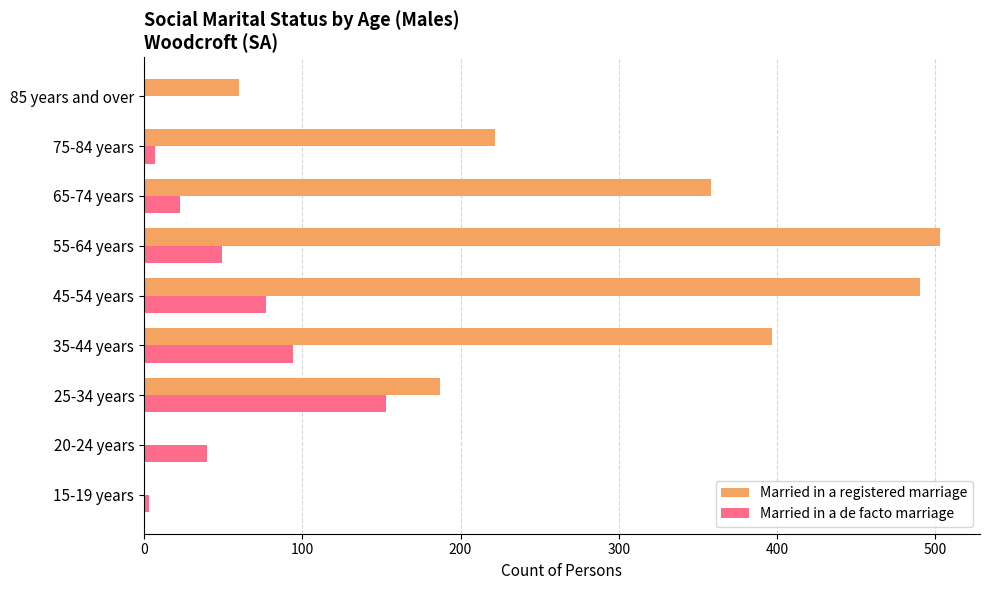

What is the sum of all Married in a de facto marriage values?

446